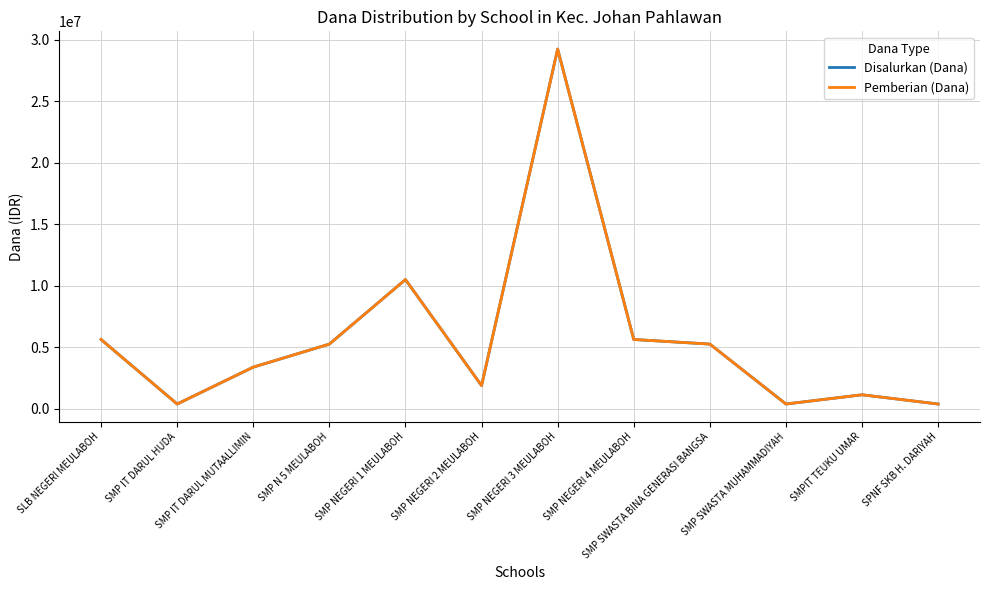

Does the chart display data point markers on the line(s)?

No